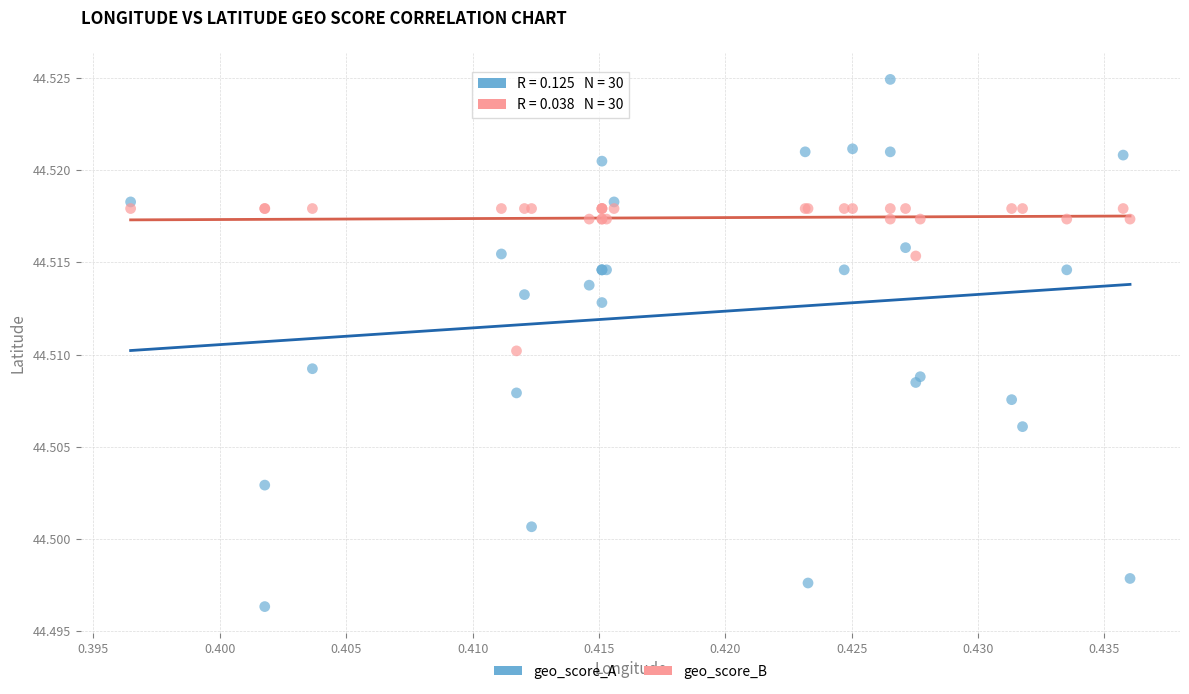

Which series contains the lowest Y value?

geo_score_A